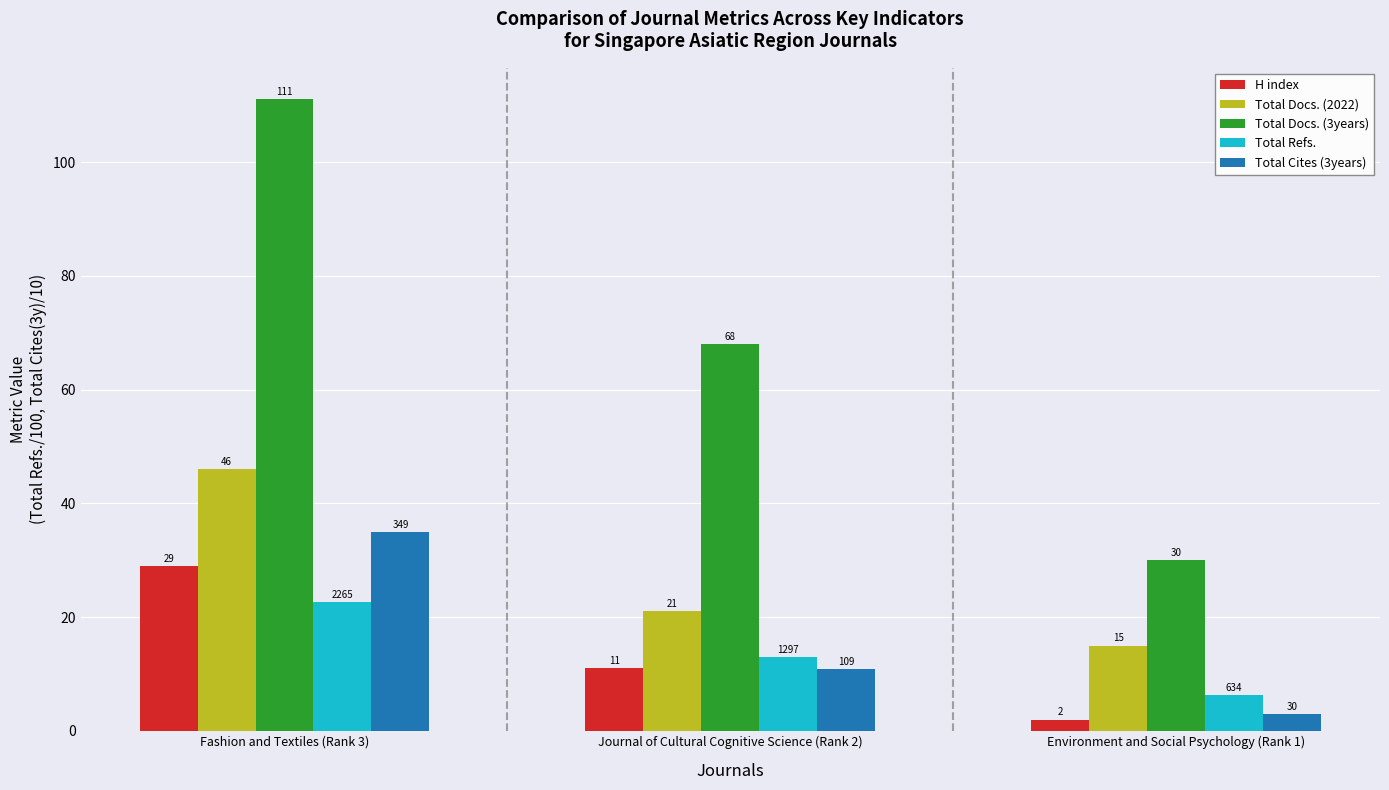

The value of Total Docs. (3years) at Fashion and Textiles (Rank 3) is 111.0. True or false?

True